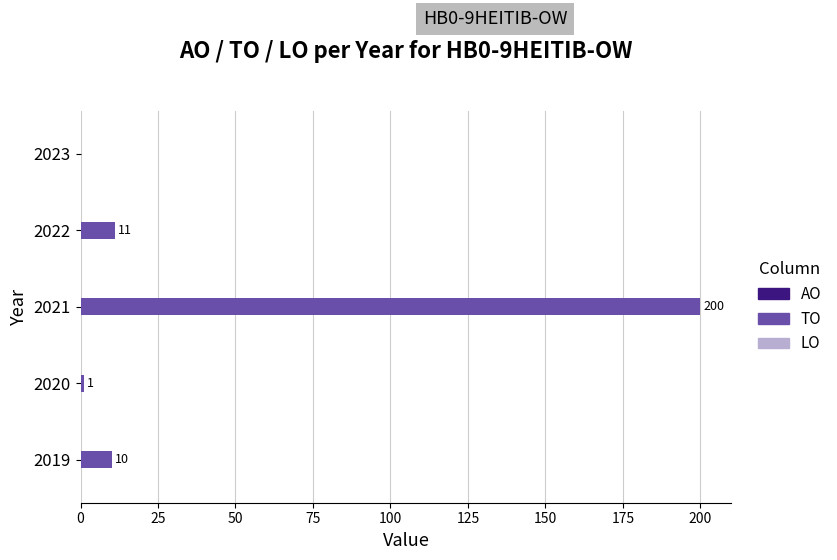

Reading bottom to top, extract all data points from this chart.

2019=10	2020=1	2021=200	2022=11	2023=0